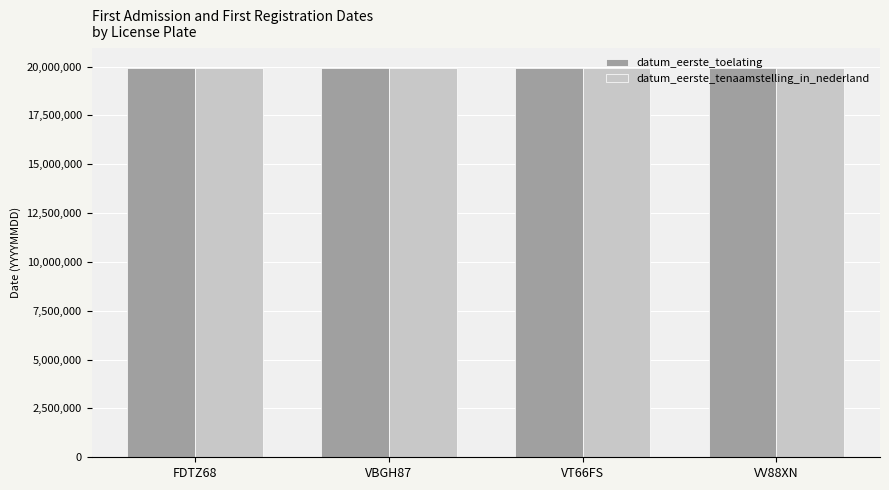

What is the value of the datum_eerste_tenaamstelling_in_nederland bar at the 1st from the left?

19920401